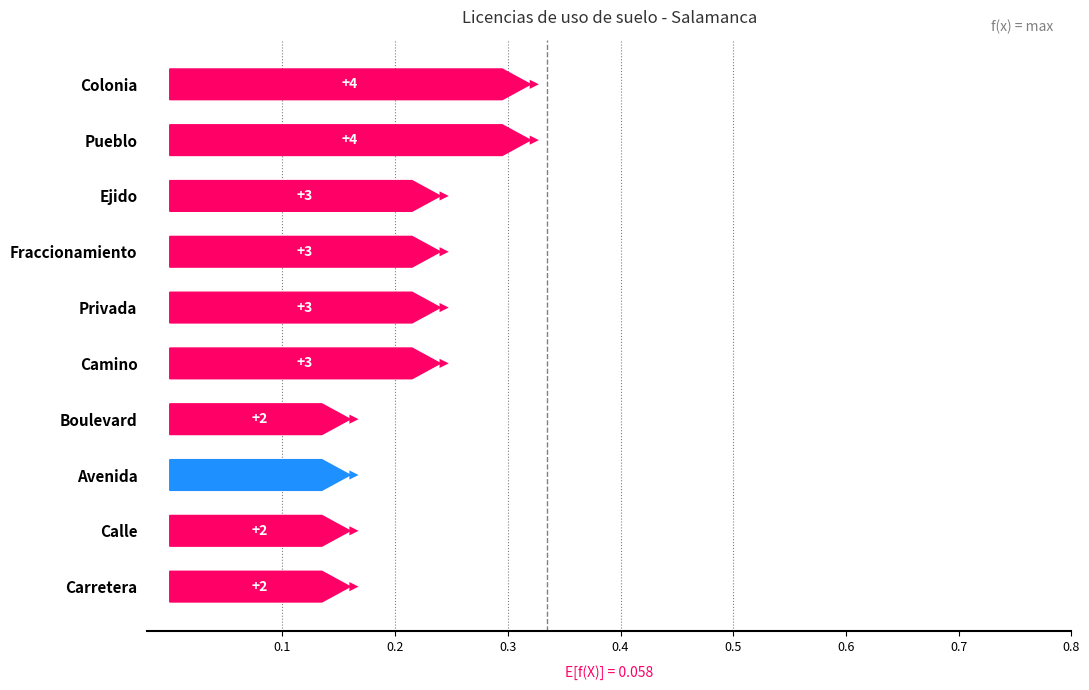

Approximately how many times larger is the value at Fraccionamiento compared to Camino?

1.0